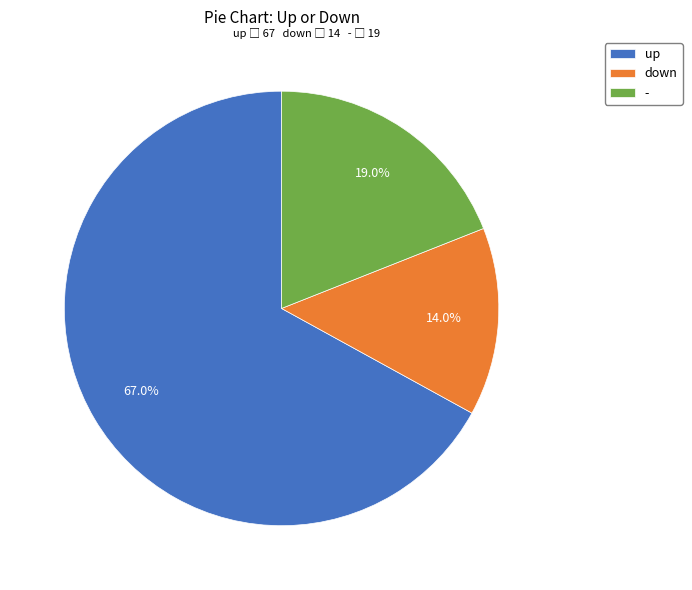

Do down and - together represent more than half of the pie?

No